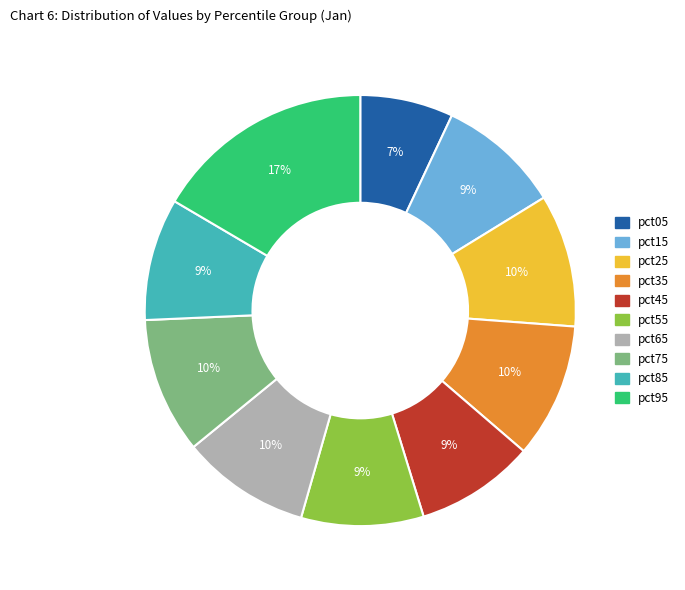

To the nearest percent, what percentage of the pie is pct85?

9%